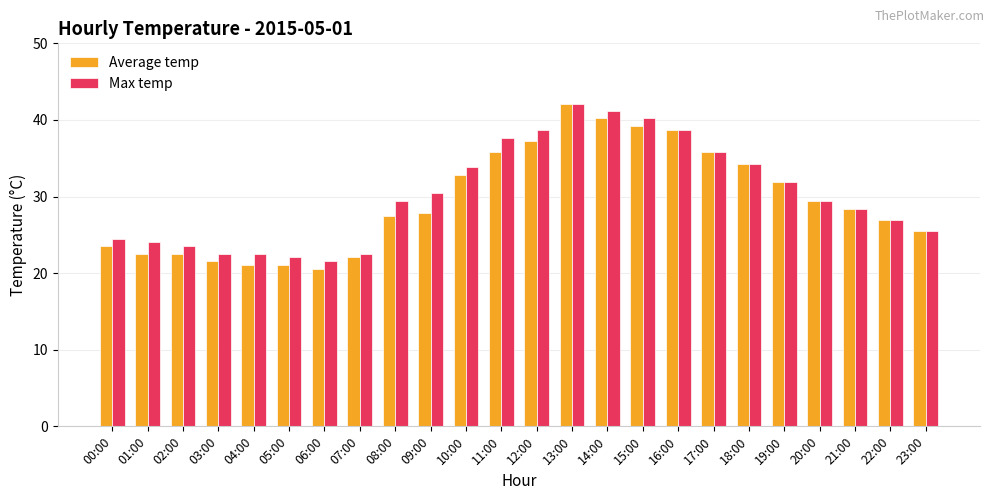

Is it true that Average temp equals 25.5 at 23:00?

True